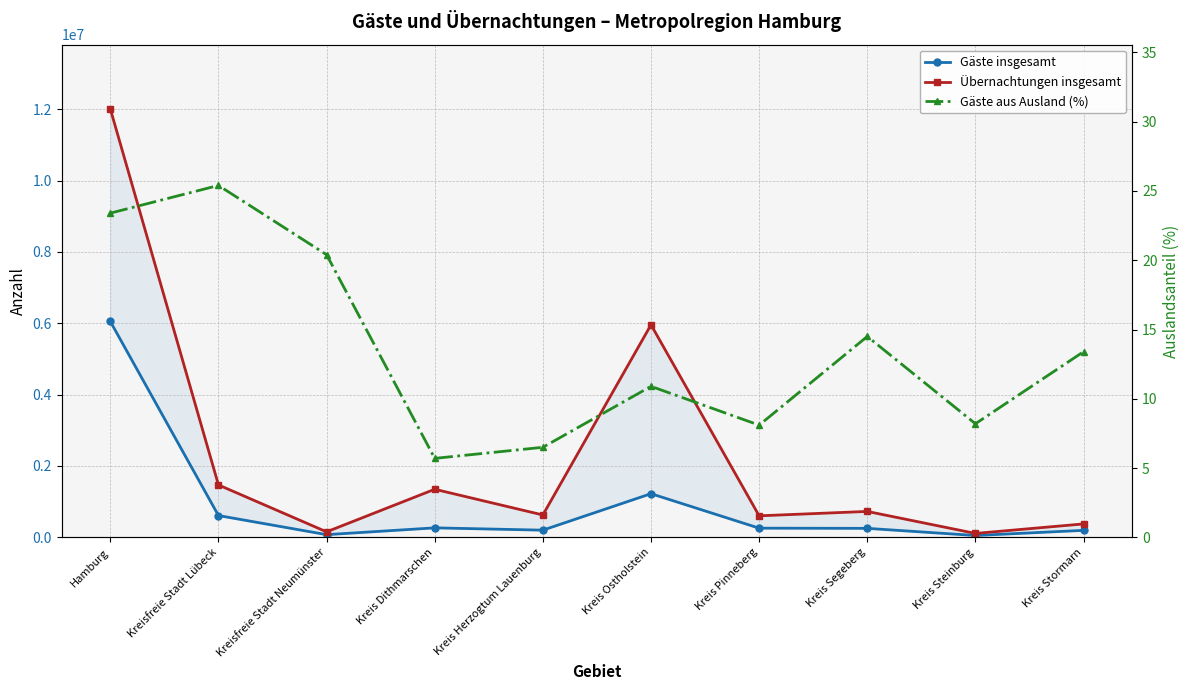

What is the spread (max minus min) of values at Kreis Stormarn?

376518.6